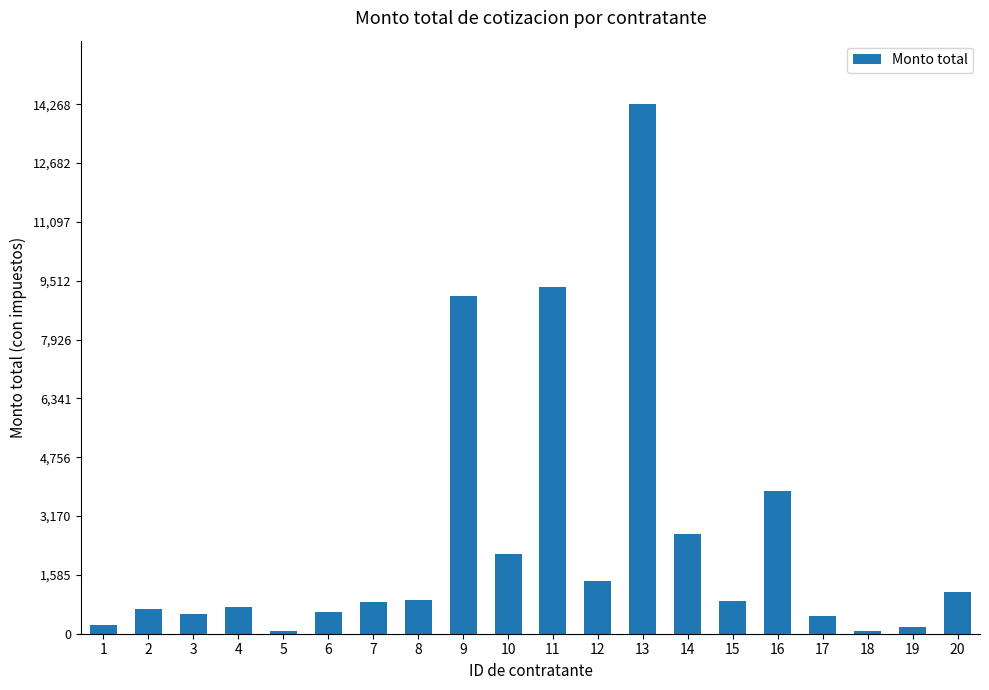

What is the maximum value shown in the chart?

14268.0